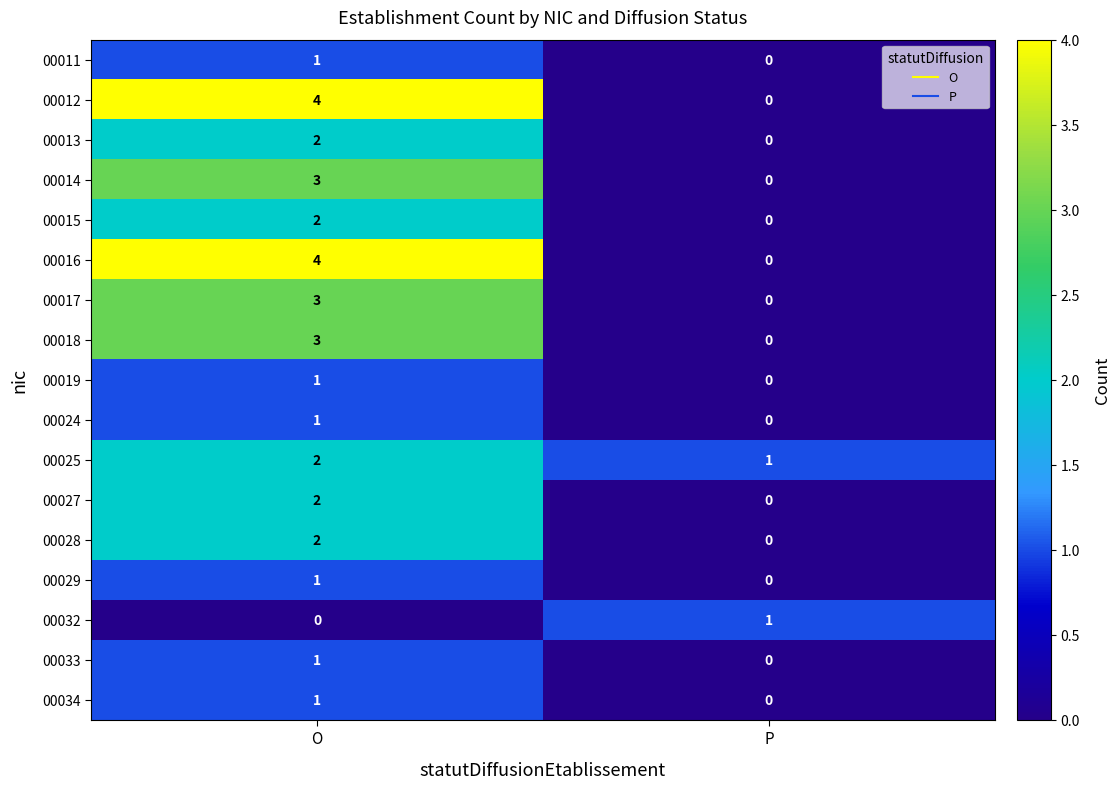

At which label is 00019 closest to 0?

P